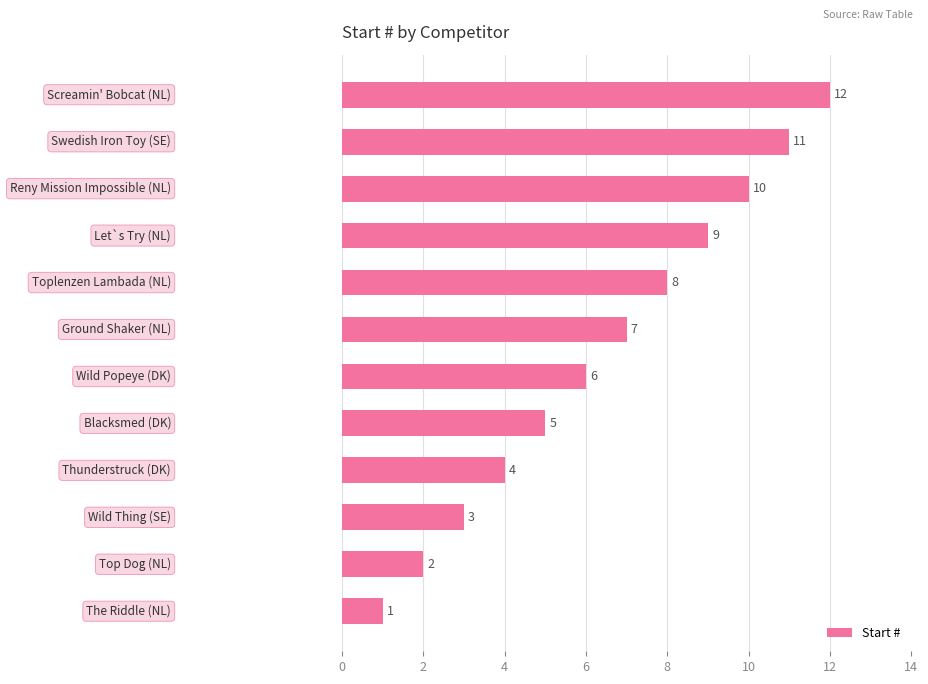

Are the bars horizontal?

Yes